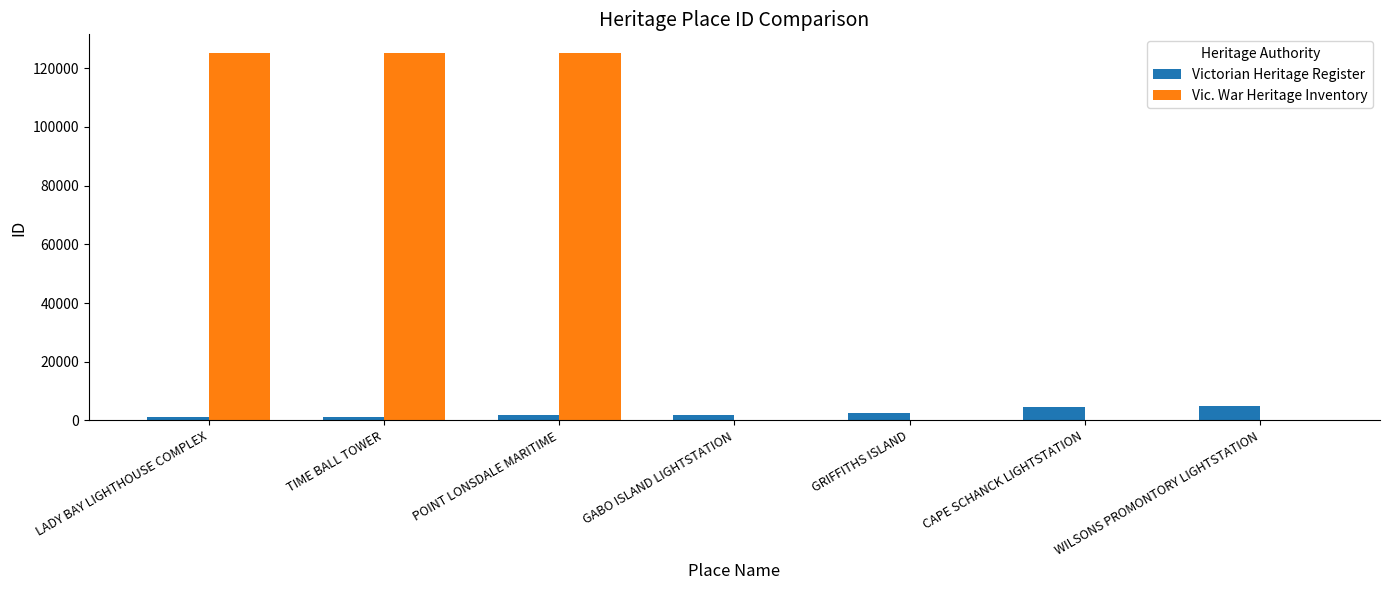

How many groups of bars are there?

7